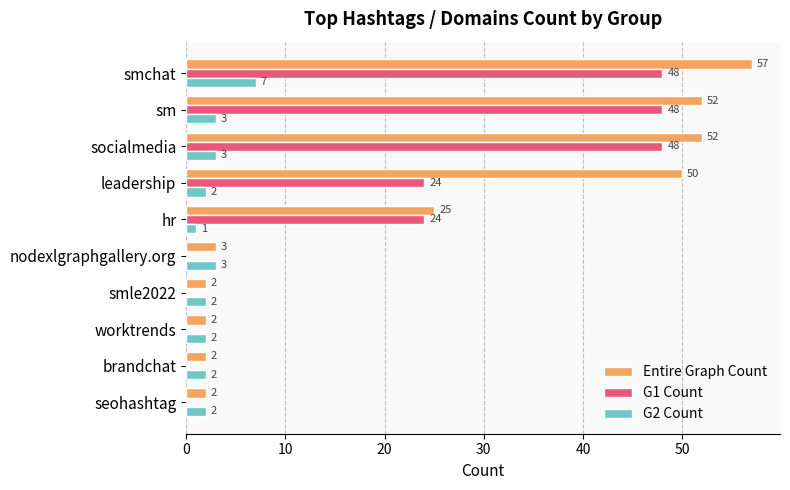

True or false: Entire Graph Count has a value of 52 at sm.

True